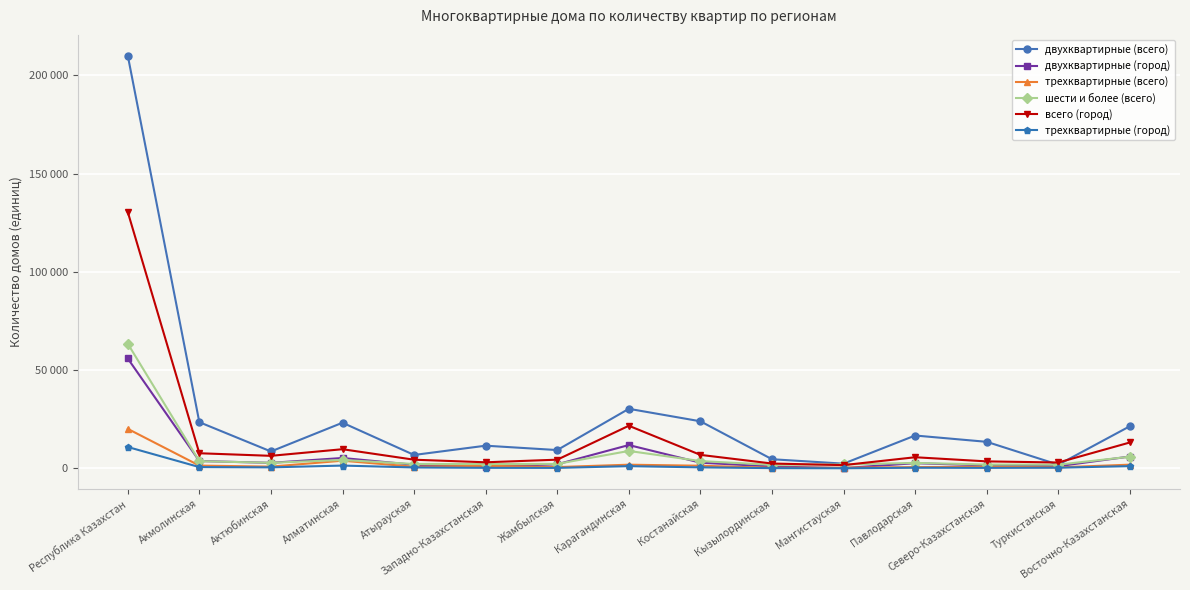

What is the maximum value for двухквартирные (всего)?

210168